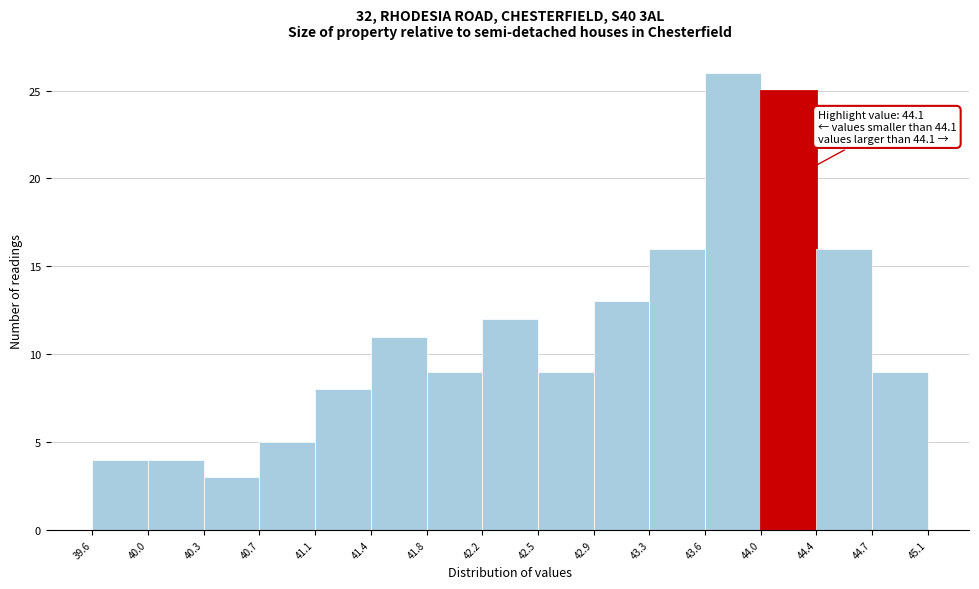

Over which range of the x-axis is the bar tallest?

43.6 to 44.0